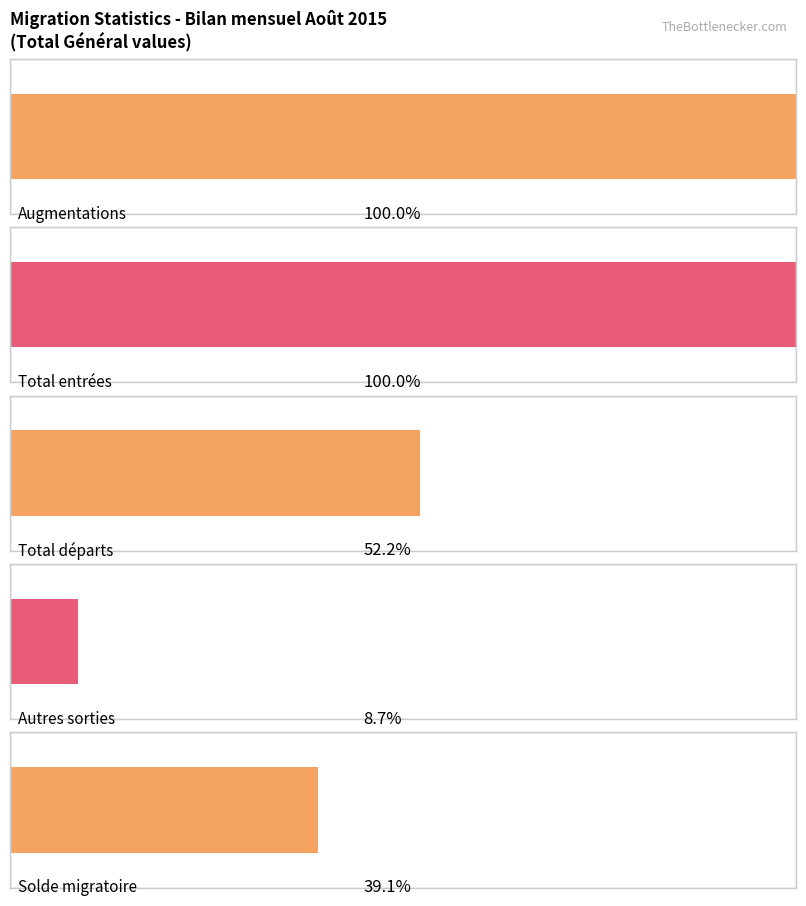

What is the difference between the second highest and minimum values in the Augmentations series?

13